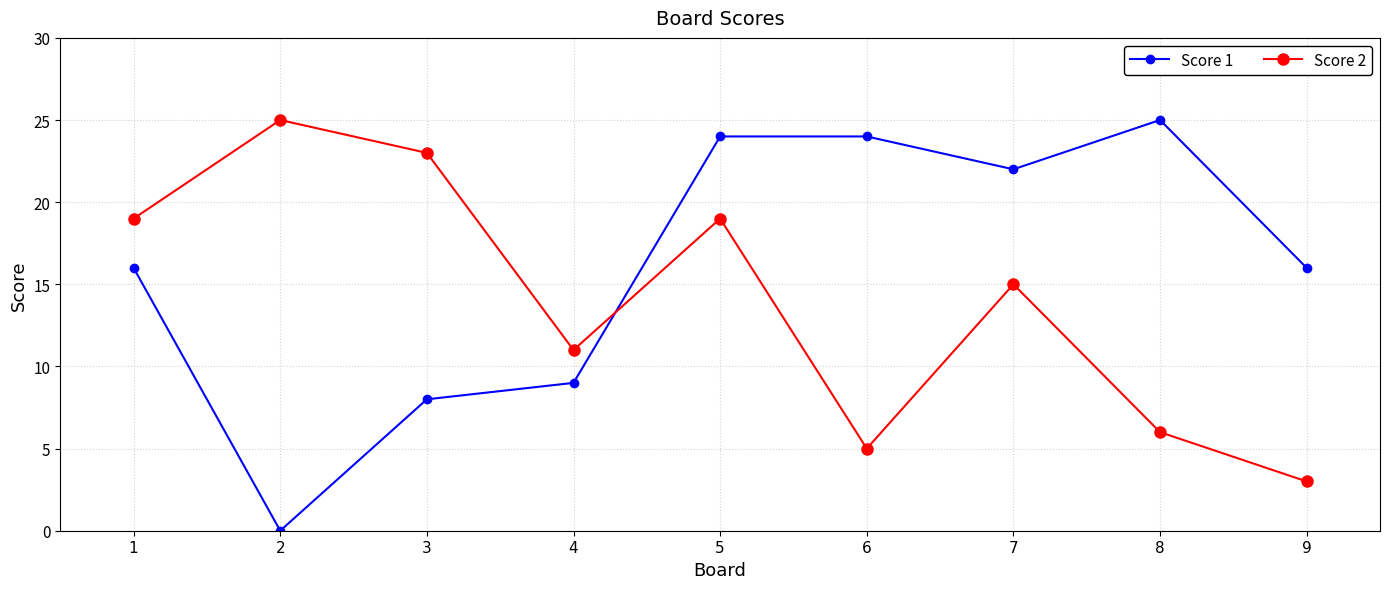

What is the sum of the Score 1 values at 2 and 6?

24